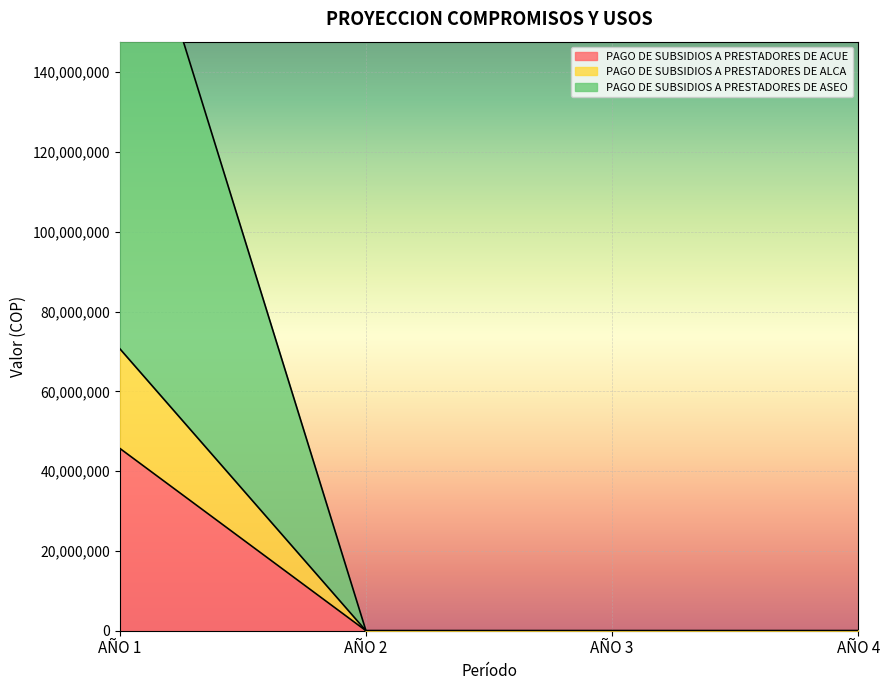

Reading left to right, list all the values displayed in this chart.

PAGO DE SUBSIDIOS A PRESTADORES DE ACUE: AÑO 1=45712969	AÑO 2=0	AÑO 3=0	AÑO 4=0
PAGO DE SUBSIDIOS A PRESTADORES DE ALCA: AÑO 1=70696845	AÑO 2=0	AÑO 3=0	AÑO 4=0
PAGO DE SUBSIDIOS A PRESTADORES DE ASEO: AÑO 1=199091819	AÑO 2=0	AÑO 3=0	AÑO 4=0